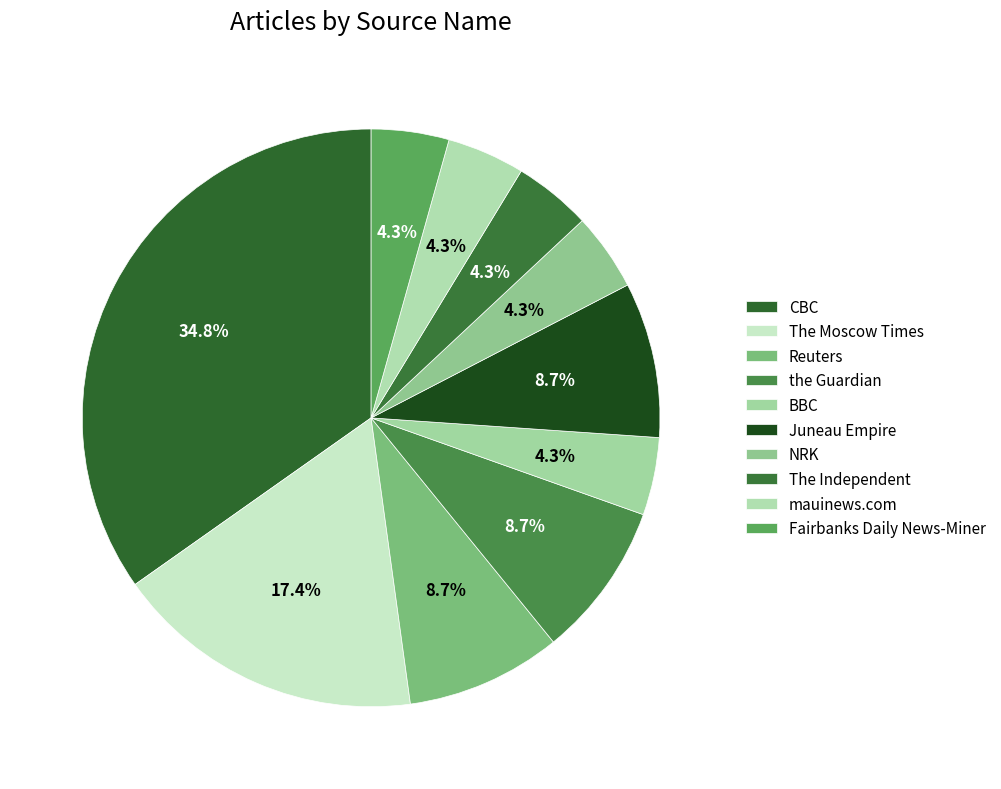

To the nearest percent, what portion does NRK represent?

4%